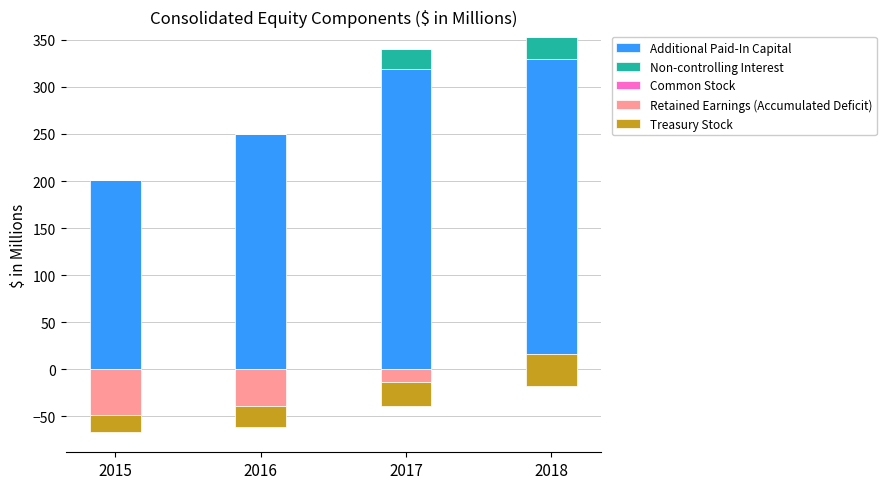

What is the greatest value displayed?

329.6